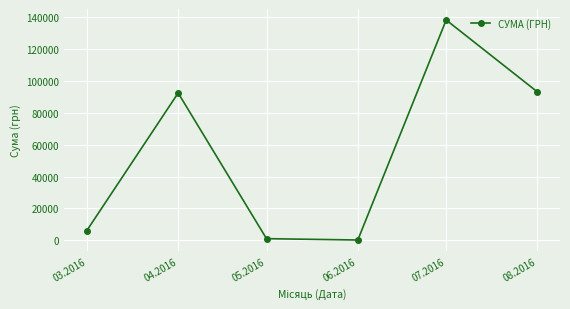

At which category does the data reach its first local peak?

04.2016